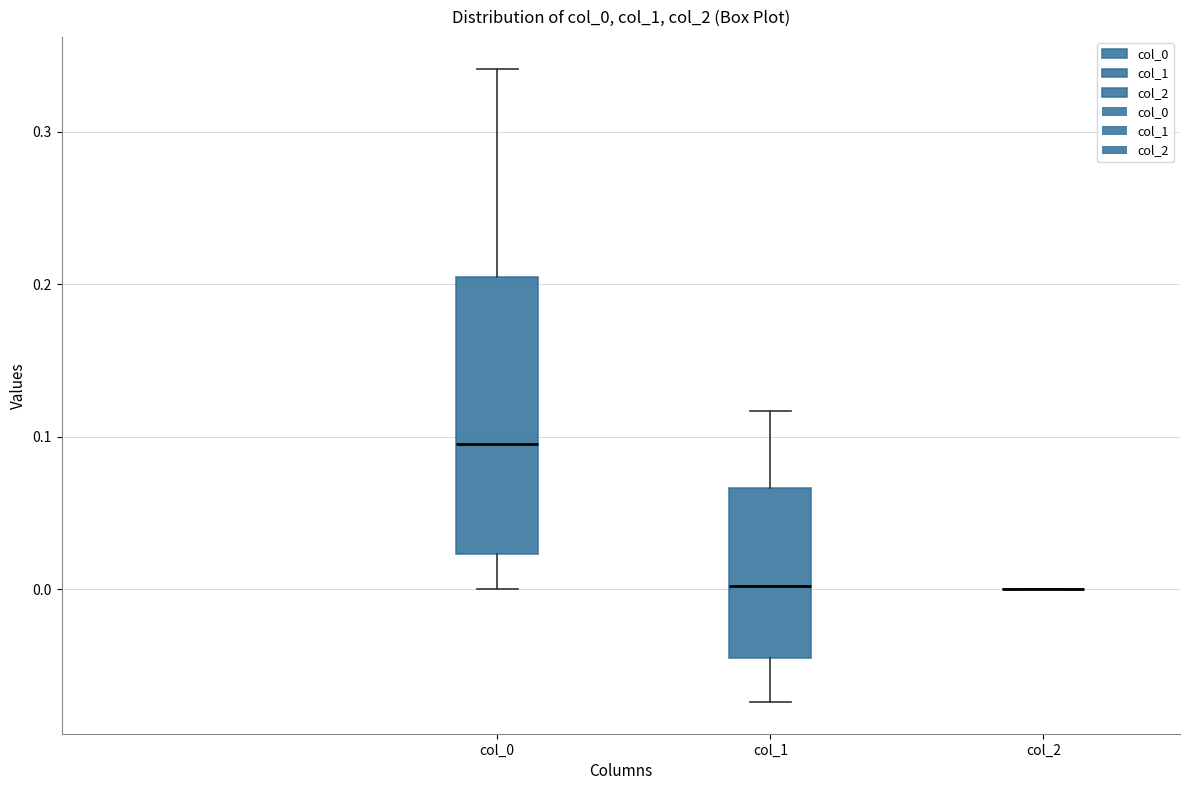

Reading left to right, read every box against the y-axis: the position of its median line, the range the box covers, and the ends of its whiskers. The values are not printed on the chart, so give them approximately, as read against the axis.

col_0: median 0.10, box 0.02 to 0.20, whiskers 0.00 to 0.34
col_1: median 0.00, box -0.04 to 0.07, whiskers -0.07 to 0.12
col_2: box collapsed to a line at 0.00, whiskers 0.00 to 0.00